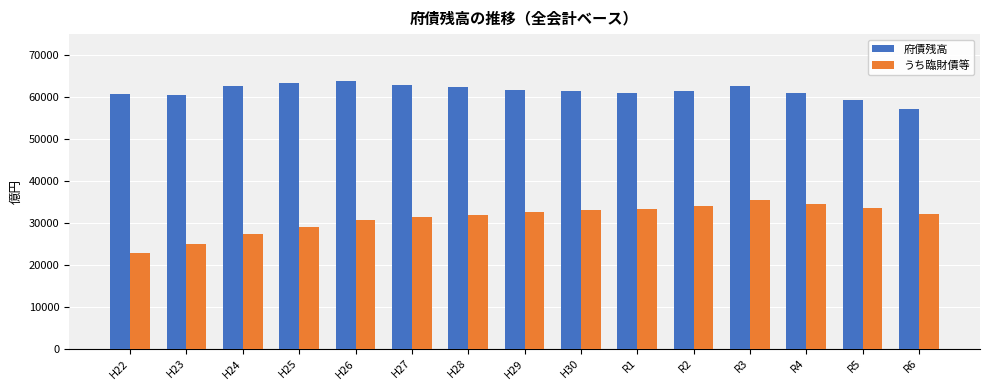

What is the average value of the うち臨財債等 series?

31129